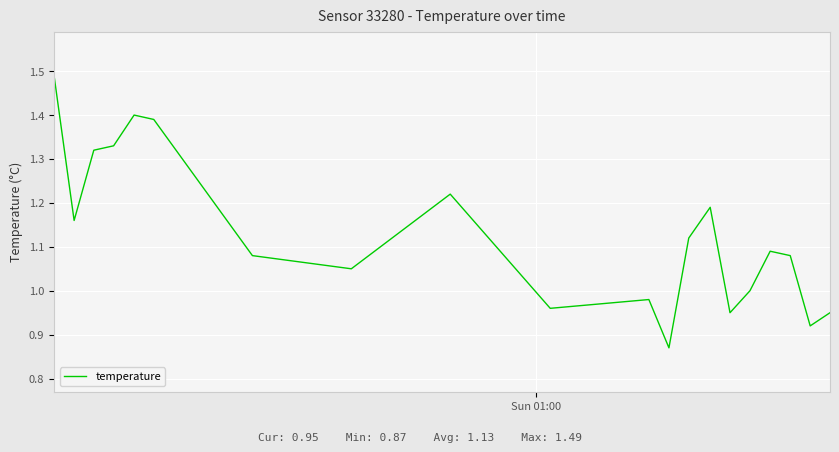

What is the difference between the maximum and minimum values?

0.6